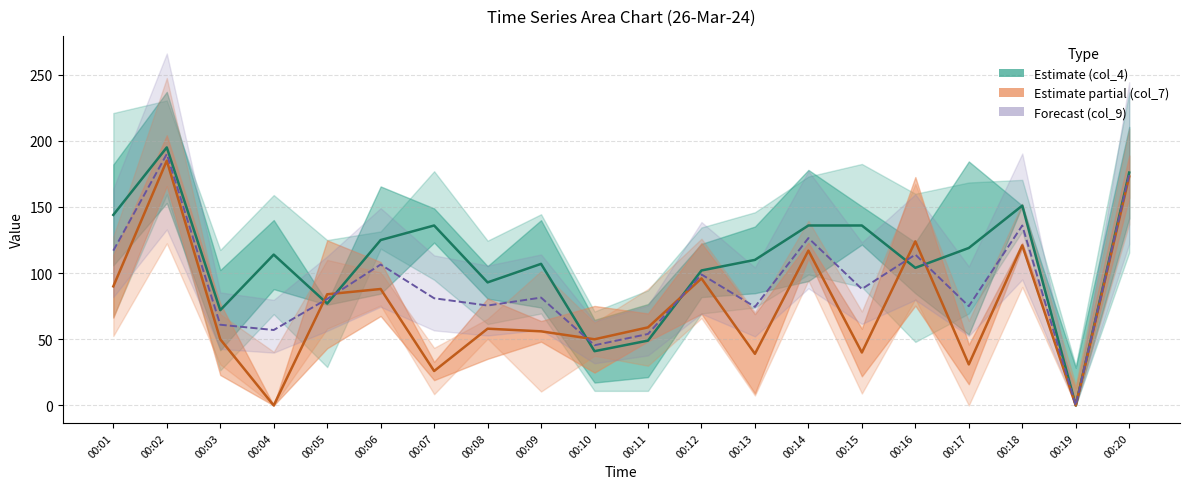

Between which two adjacent categories do col_9 and col_4 first intersect?

00:04 and 00:05